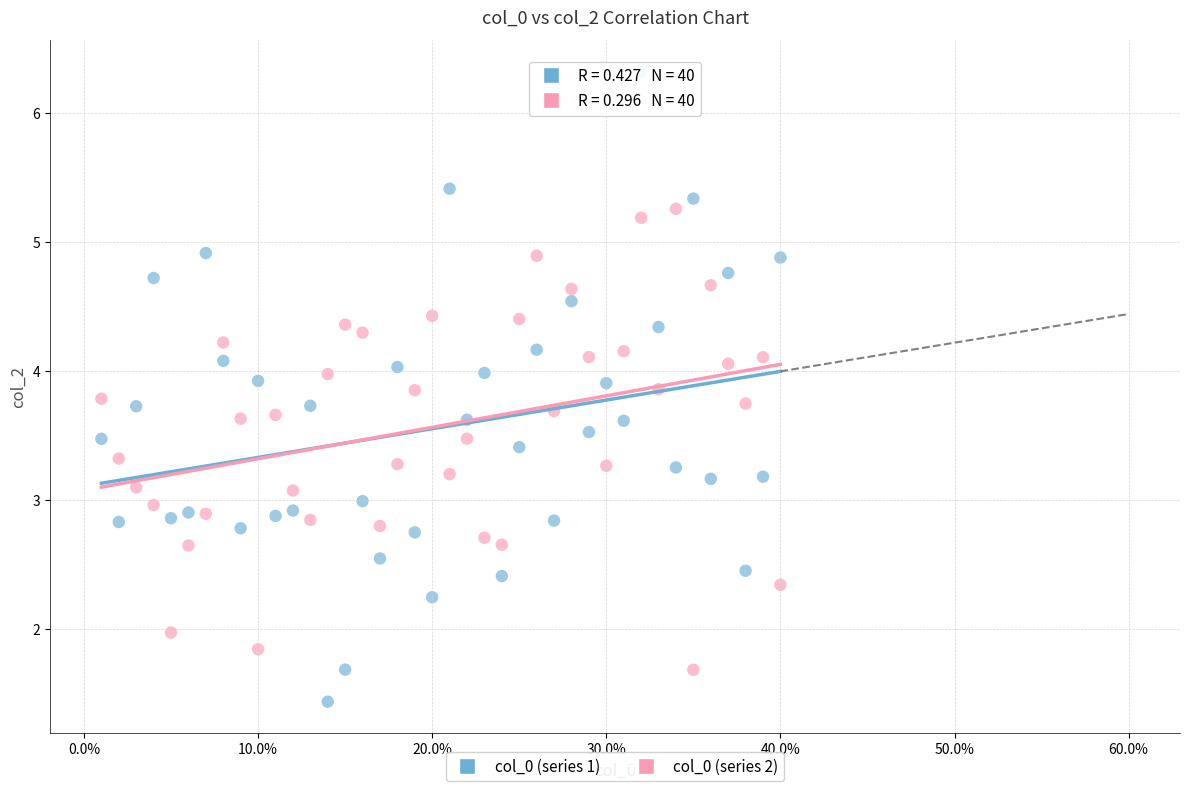

What are all the series names shown in the legend?

col_0 (series 1), col_0 (series 2)